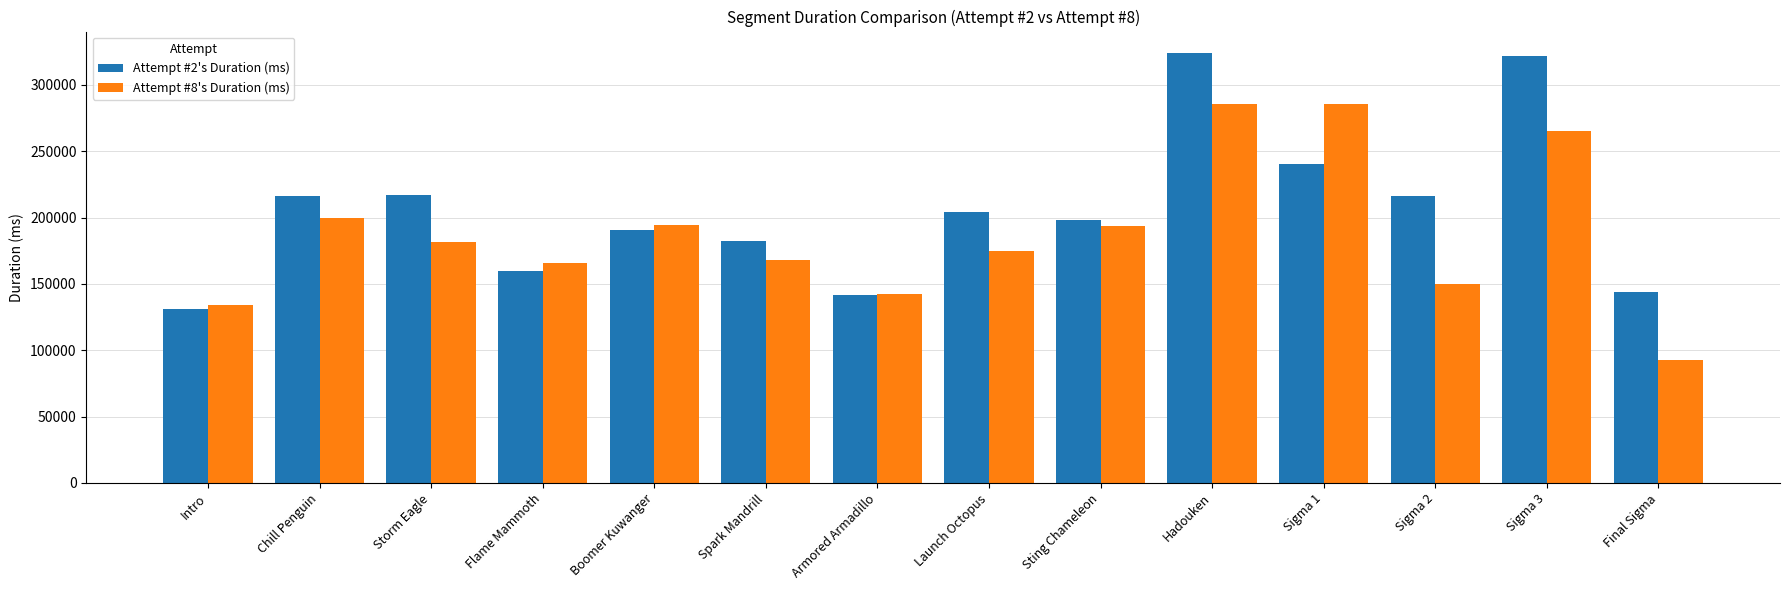

Rank the series by their average value, from highest to lowest.

Attempt #2's Duration (ms), Attempt #8's Duration (ms)